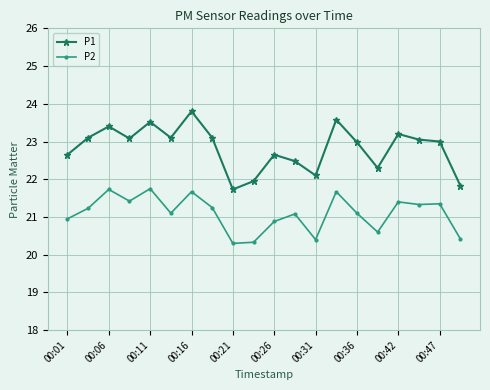

How many lines are shown in the chart?

2